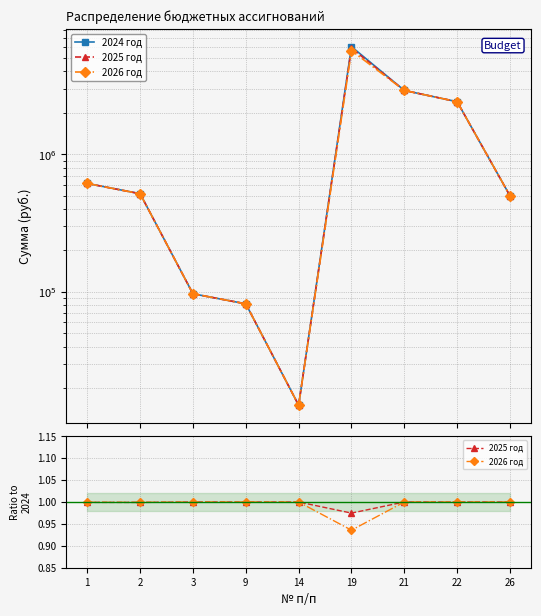

True or false: 2025 год and 2026 год cross at least once.

False